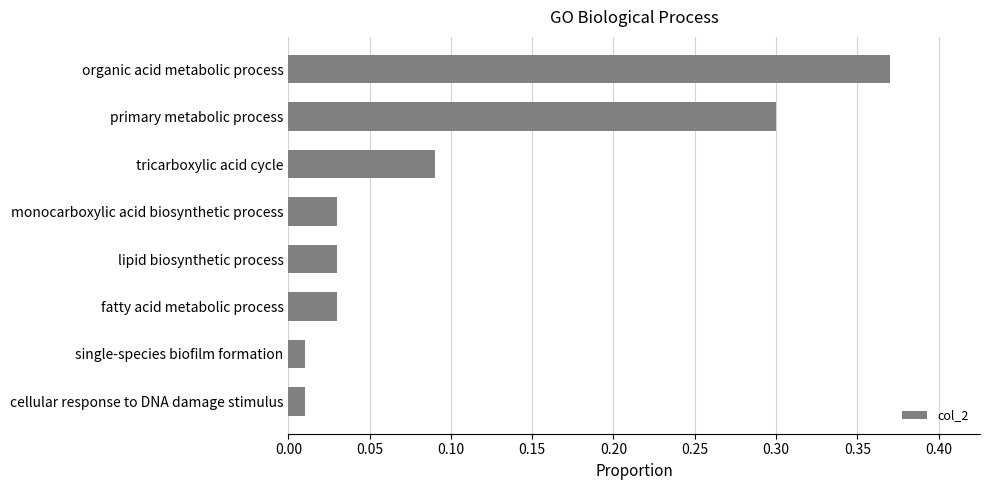

The value at organic acid metabolic process is 0.6. True or false?

False